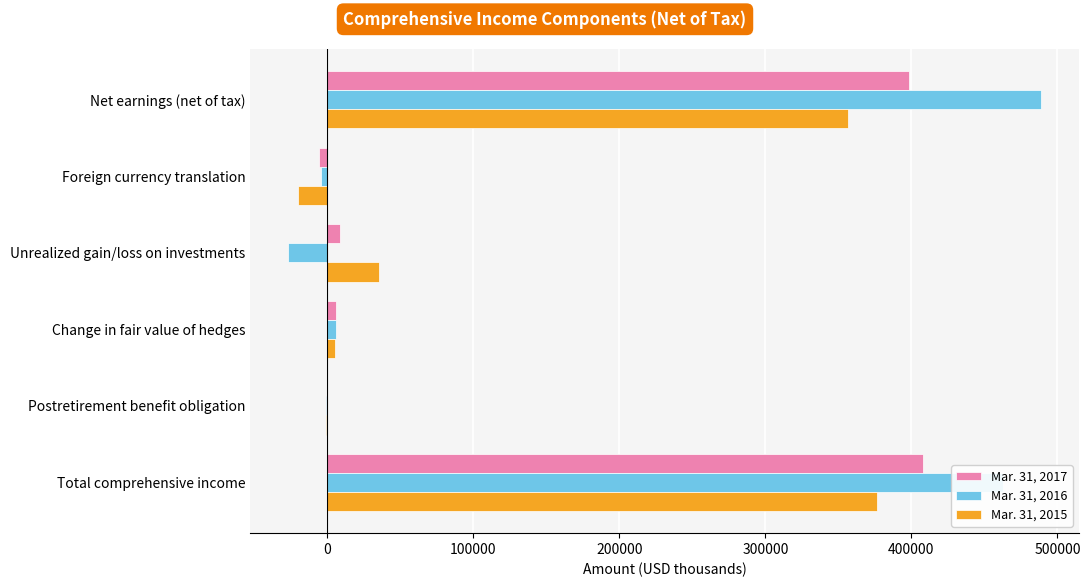

Is the value of Mar. 31, 2016 at Change in fair value of hedges greater than the value of Mar. 31, 2015 at Unrealized gain/loss on investments?

No